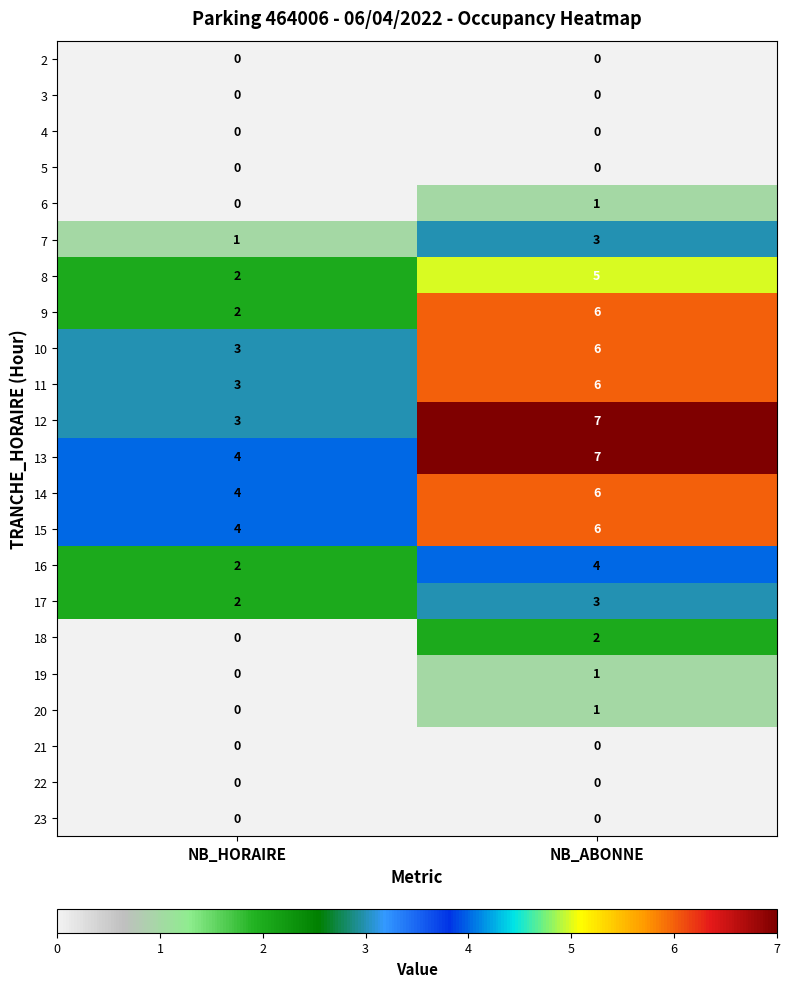

Rank the categories by 16 value from lowest to highest.

NB_HORAIRE, NB_ABONNE